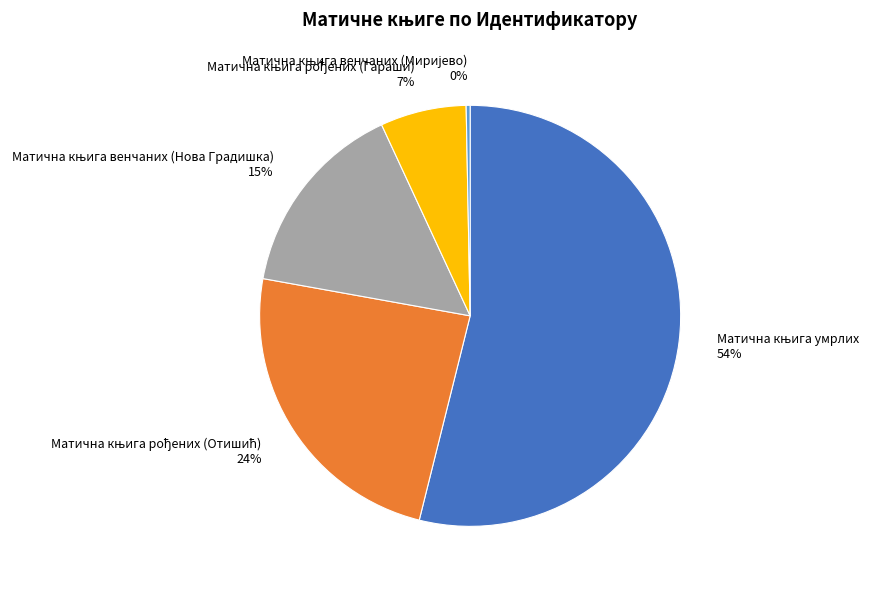

Is there any slice that represents more than half of the pie?

Yes